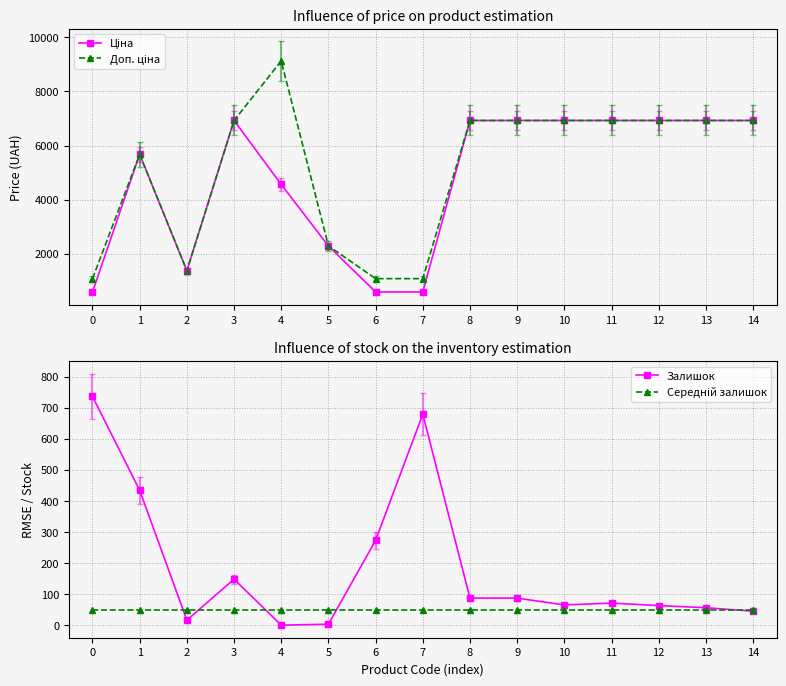

In Доп. ціна, how many points are lower than both neighbors (excluding endpoints)?

1